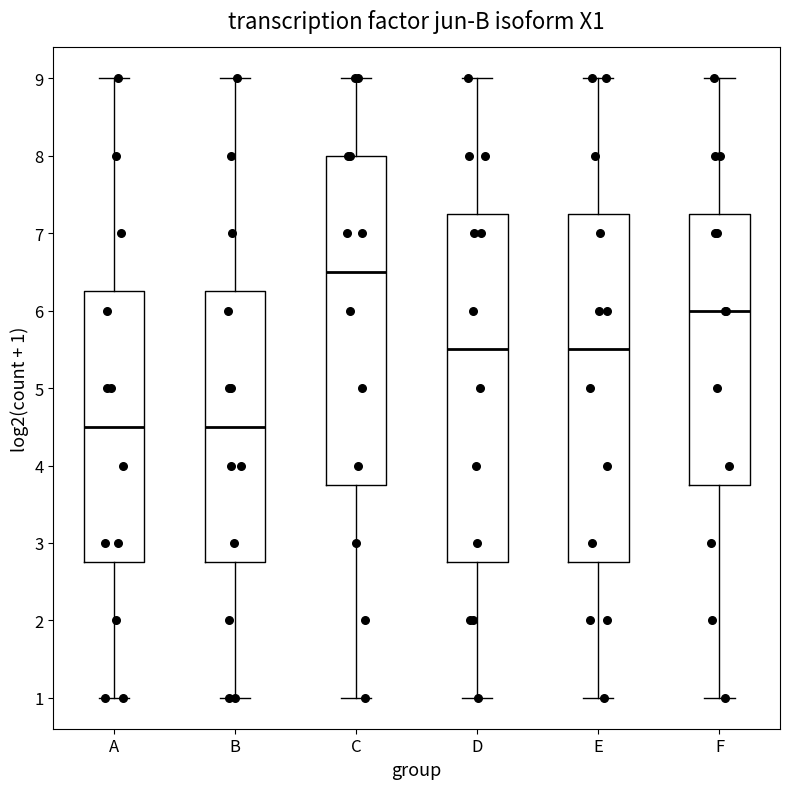

Which box has the highest median line?

C